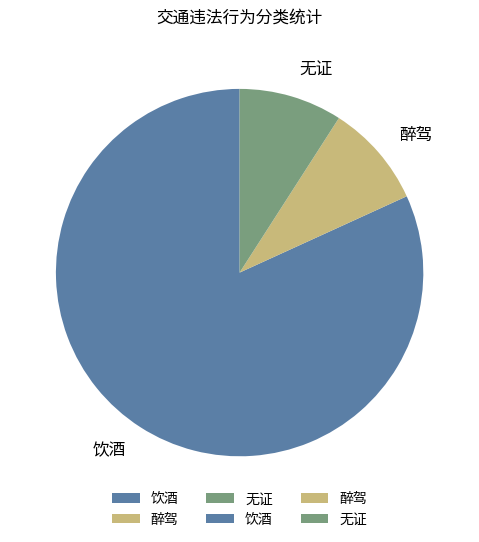

The 醉驾 slice represents 20% of the pie. True or false?

False